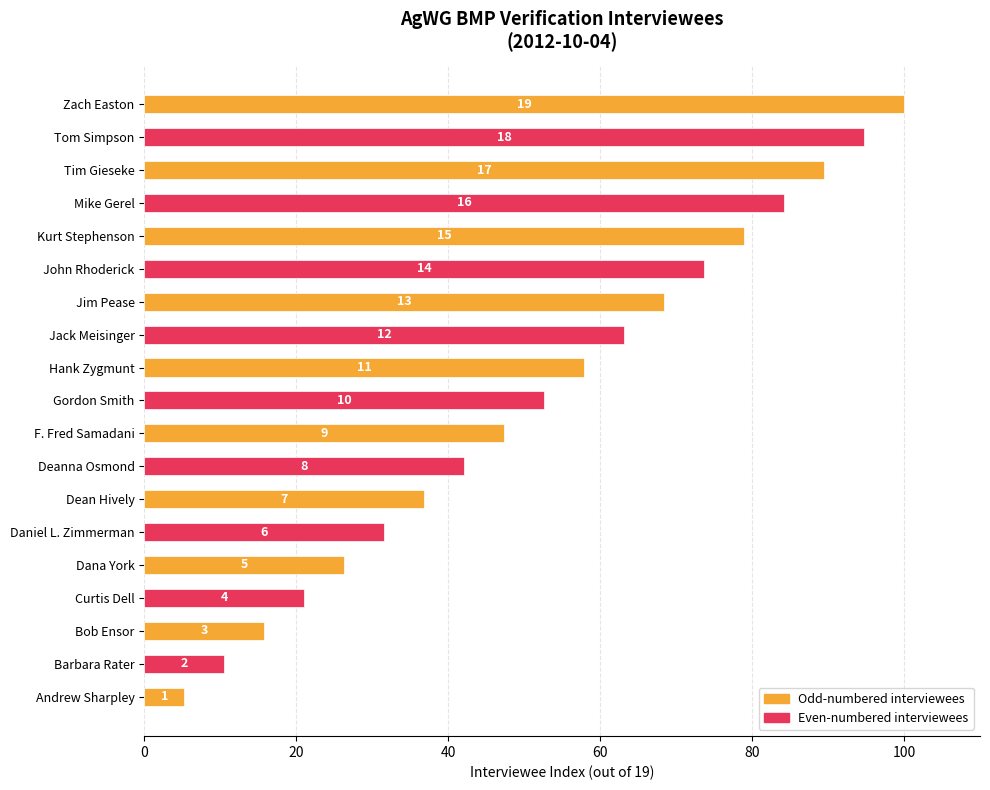

How many bars are there in total?

19